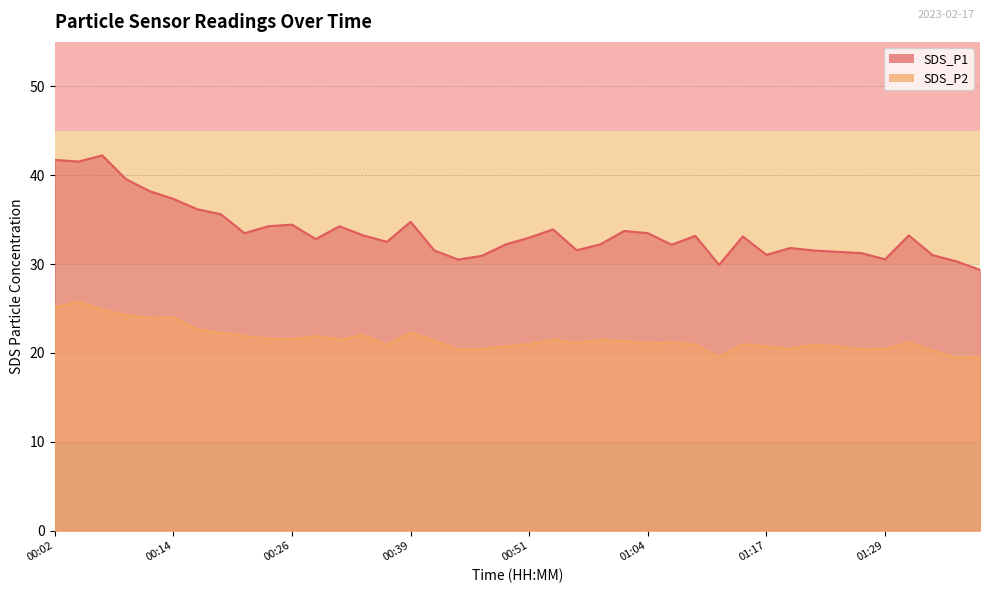

True or false: SDS_P2 has a value of 37.9 at 00:42.

False